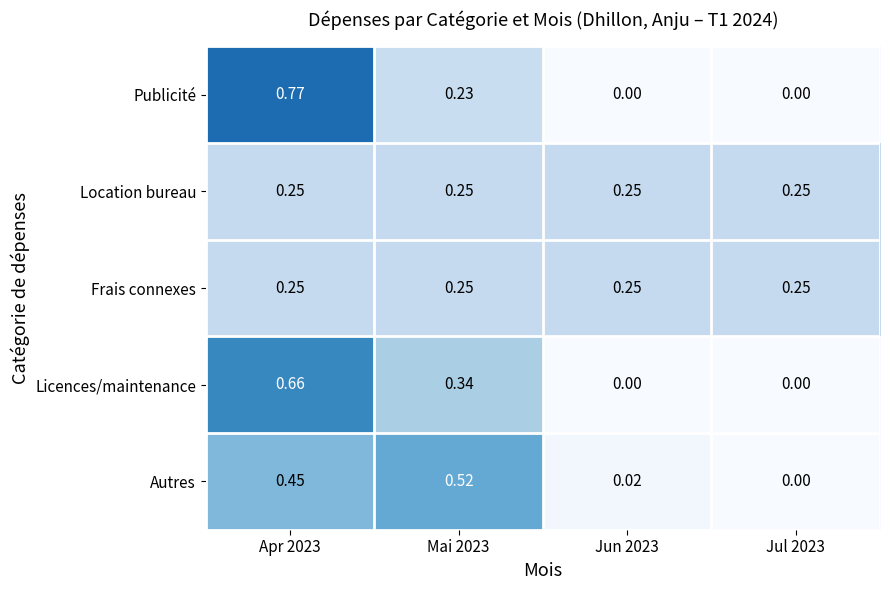

Is the value of Publicité at Apr 2023 greater than the value of Frais connexes at Jul 2023?

Yes